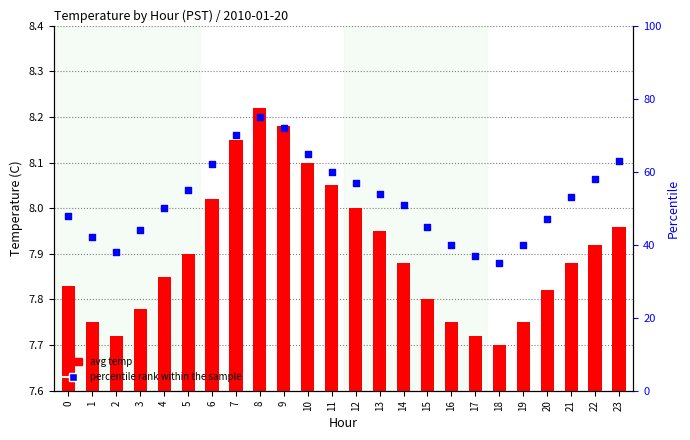

Which series contains the lowest Y value?

avg temp